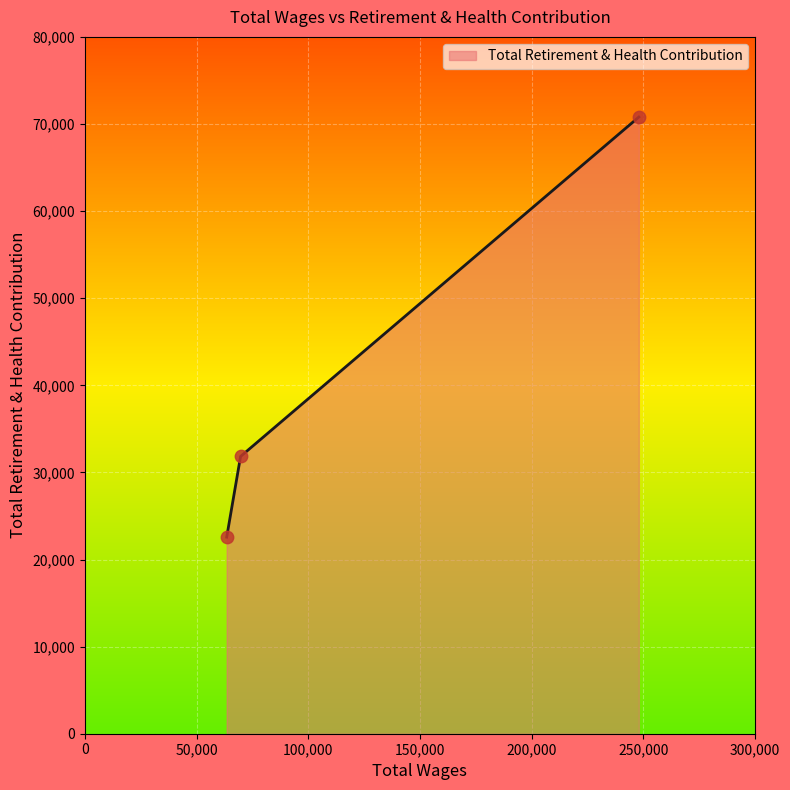

What is the sum of all values?

125197